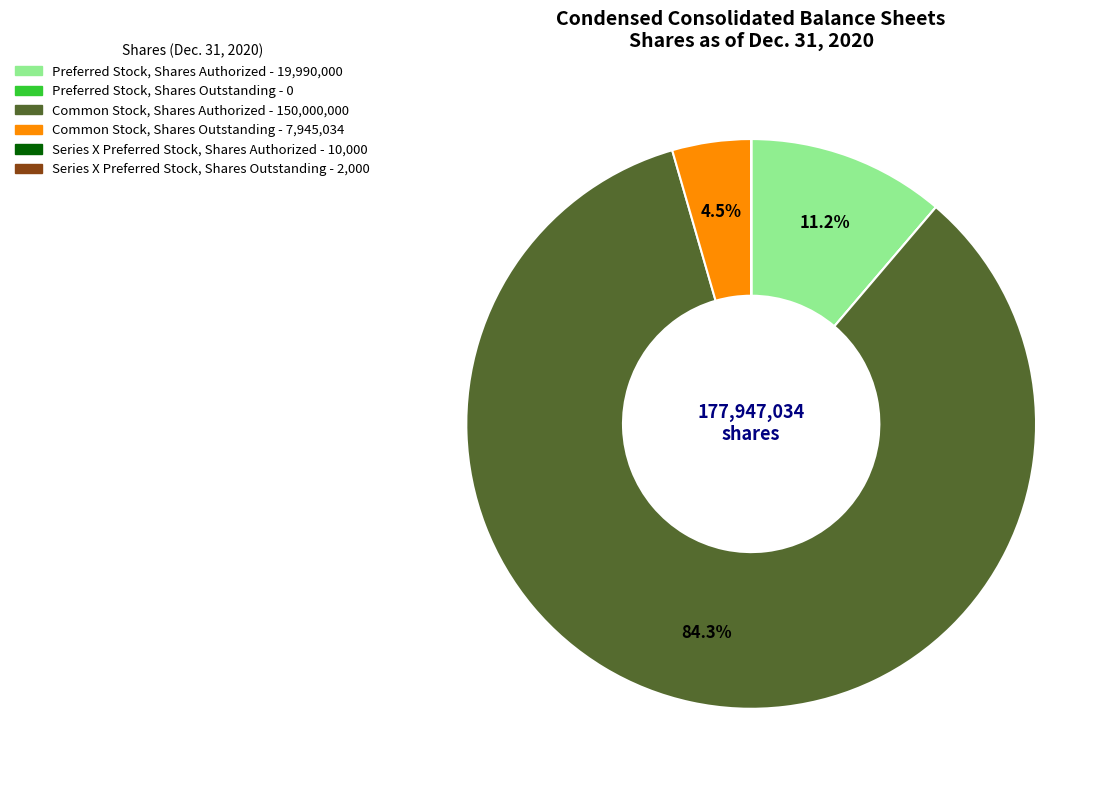

What is the largest slice in the pie chart?

Common Stock, Shares Authorized